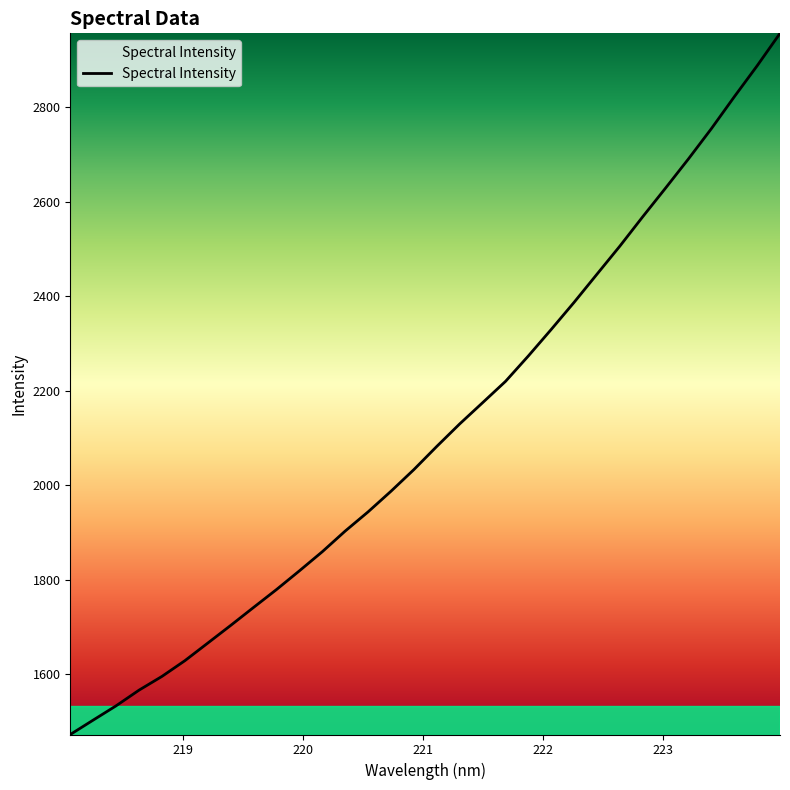

What is the greatest value displayed?

2956.5